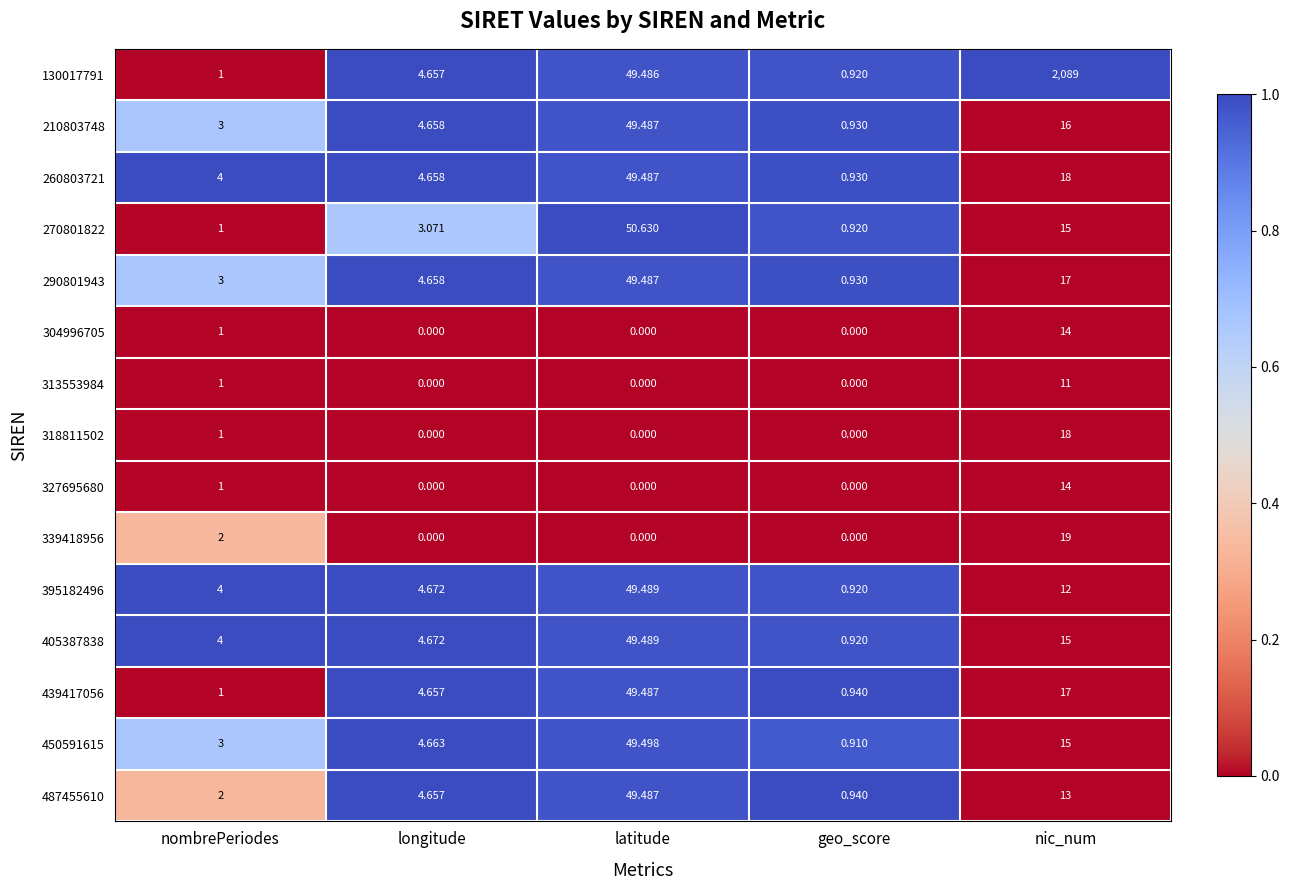

Which series has the largest range (max minus min)?

130017791